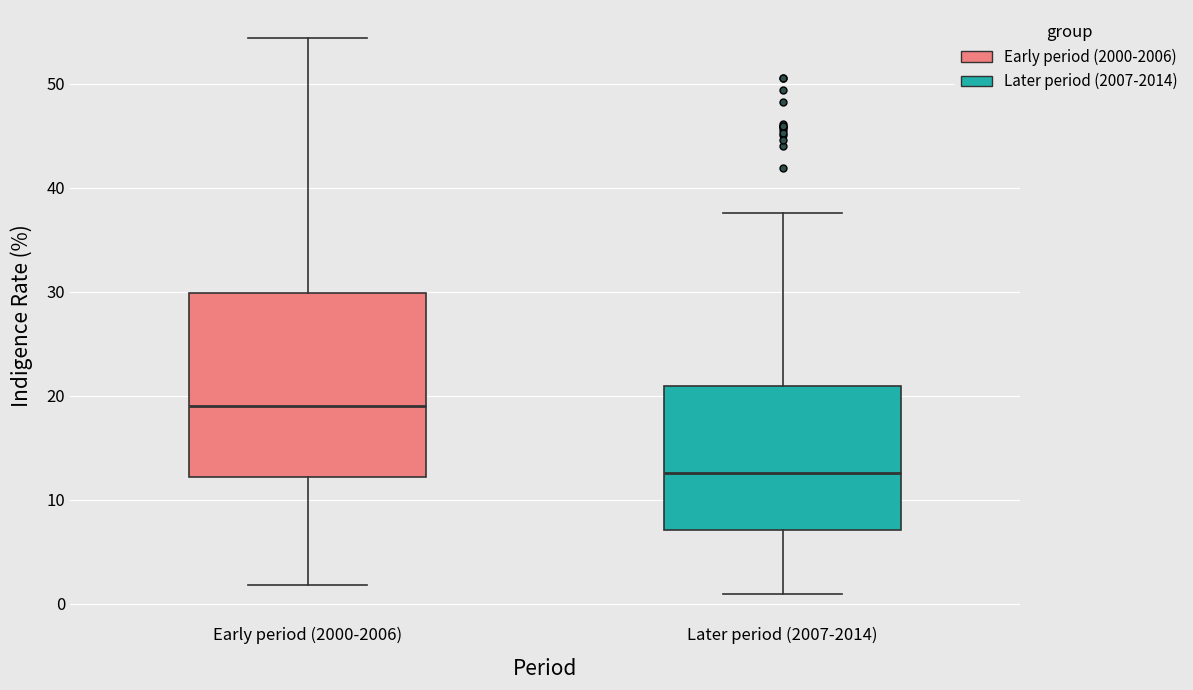

Which box is the tallest, from its lower edge to its upper edge?

Early period (2000-2006)